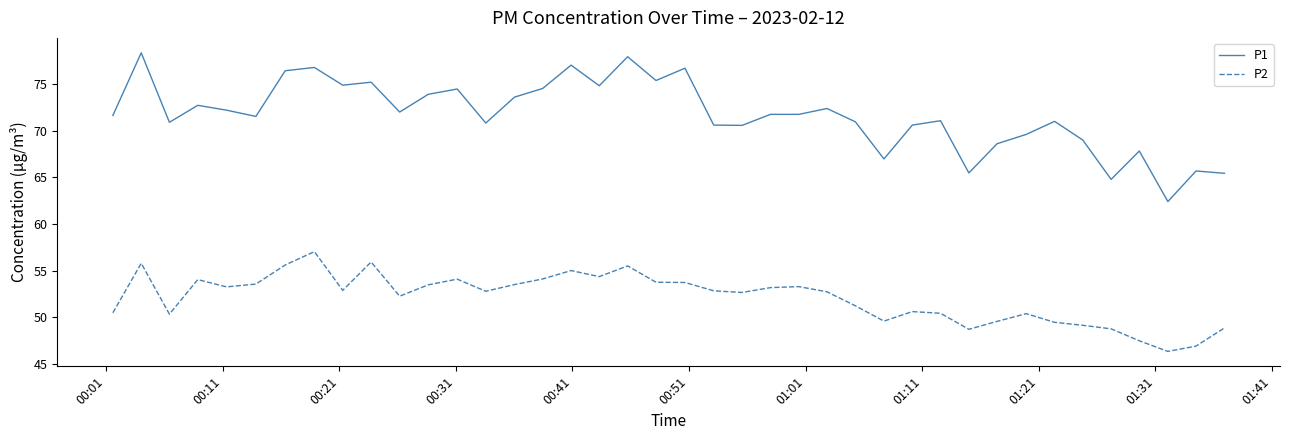

What is the minimum value shown in the chart?

46.3